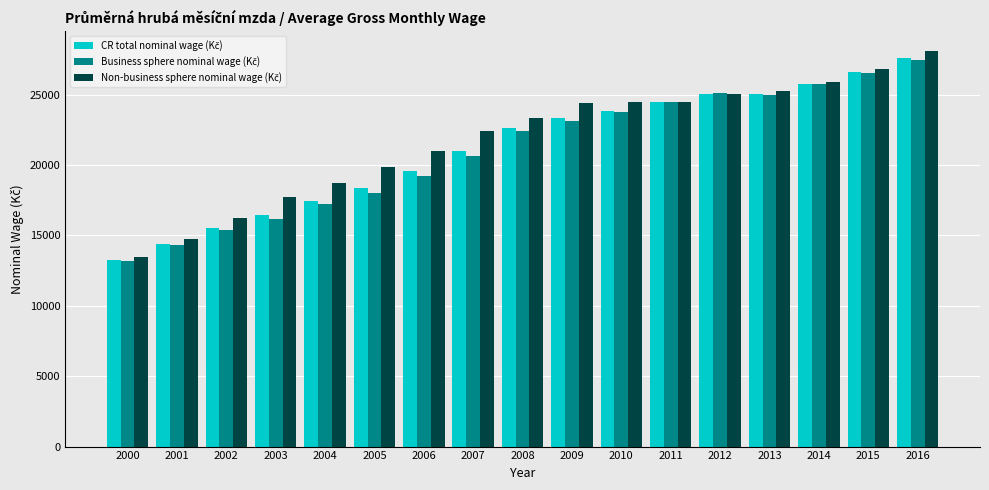

Which category has the lowest value across all series?

2000